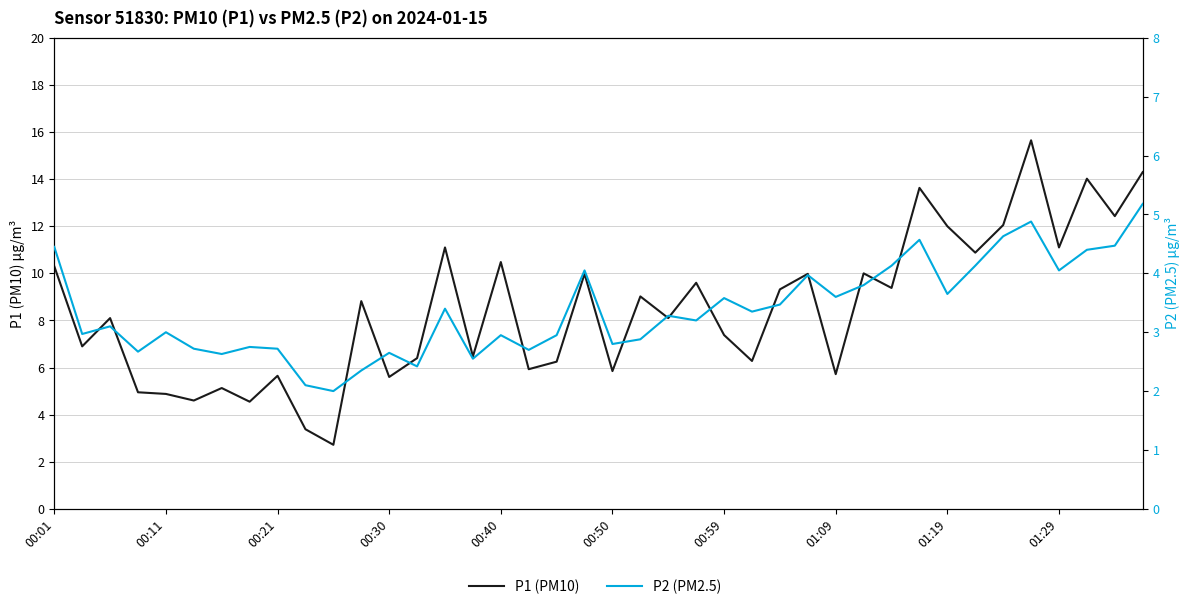

What is the value of the P2 (PM2.5) point at the 17th from the left?

3.0